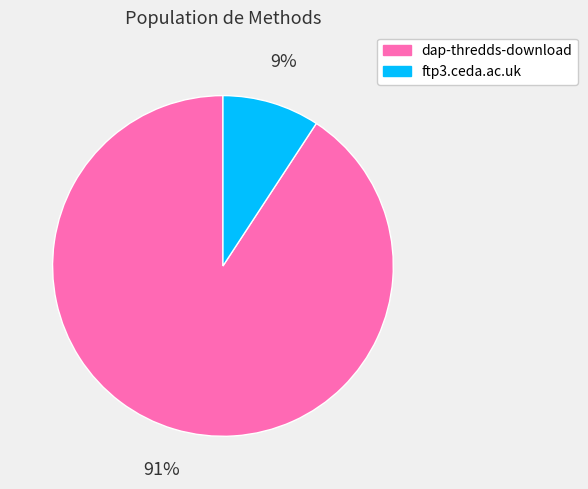

Is the sum of dap-thredds-download and ftp3.ceda.ac.uk greater than half?

Yes